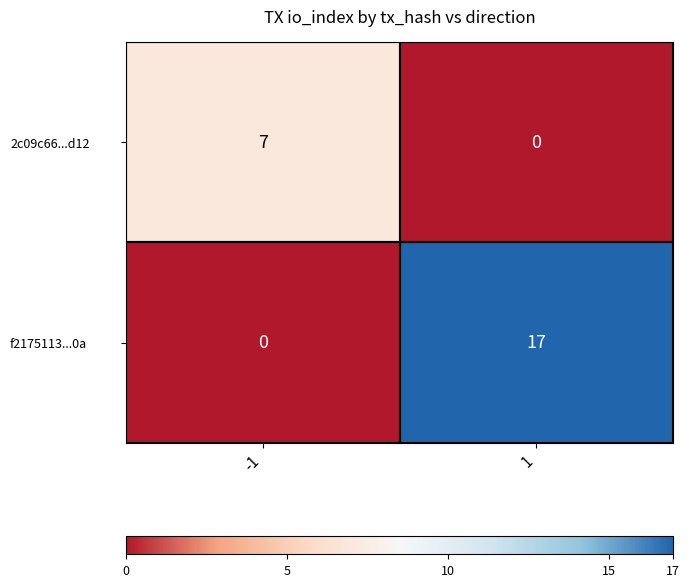

What value does the f2175113...0a series have at 1?

17